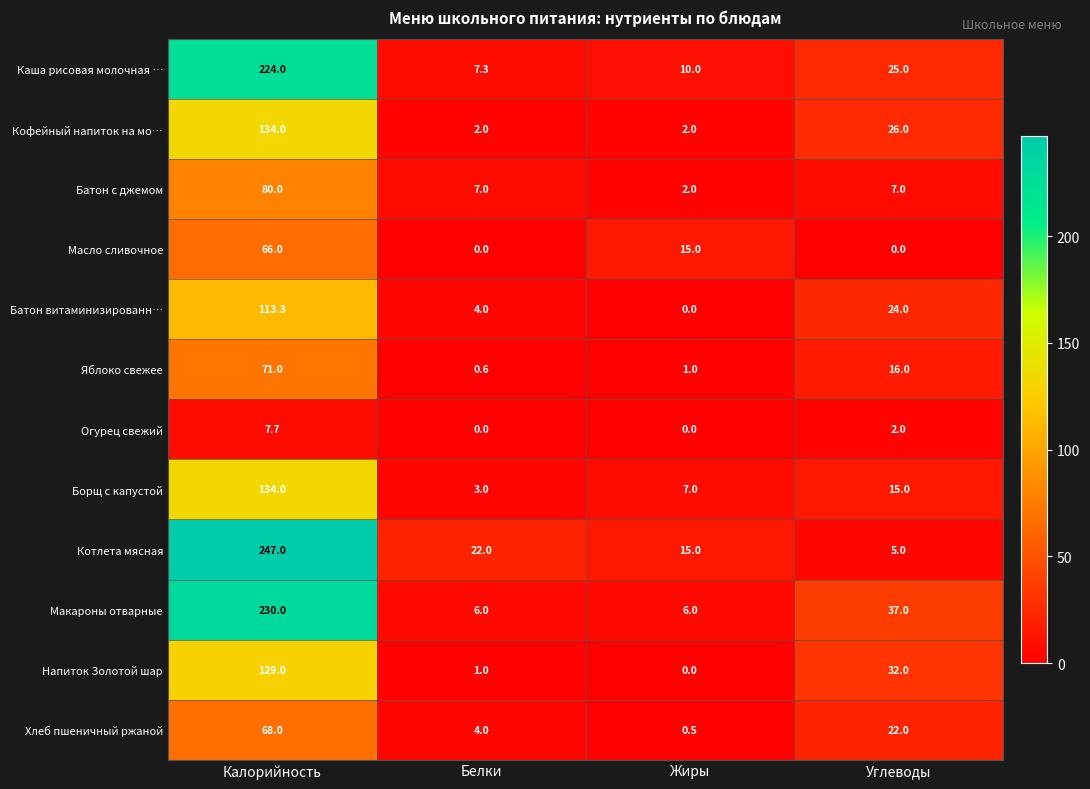

What is the total value across all series at Белки?

56.9